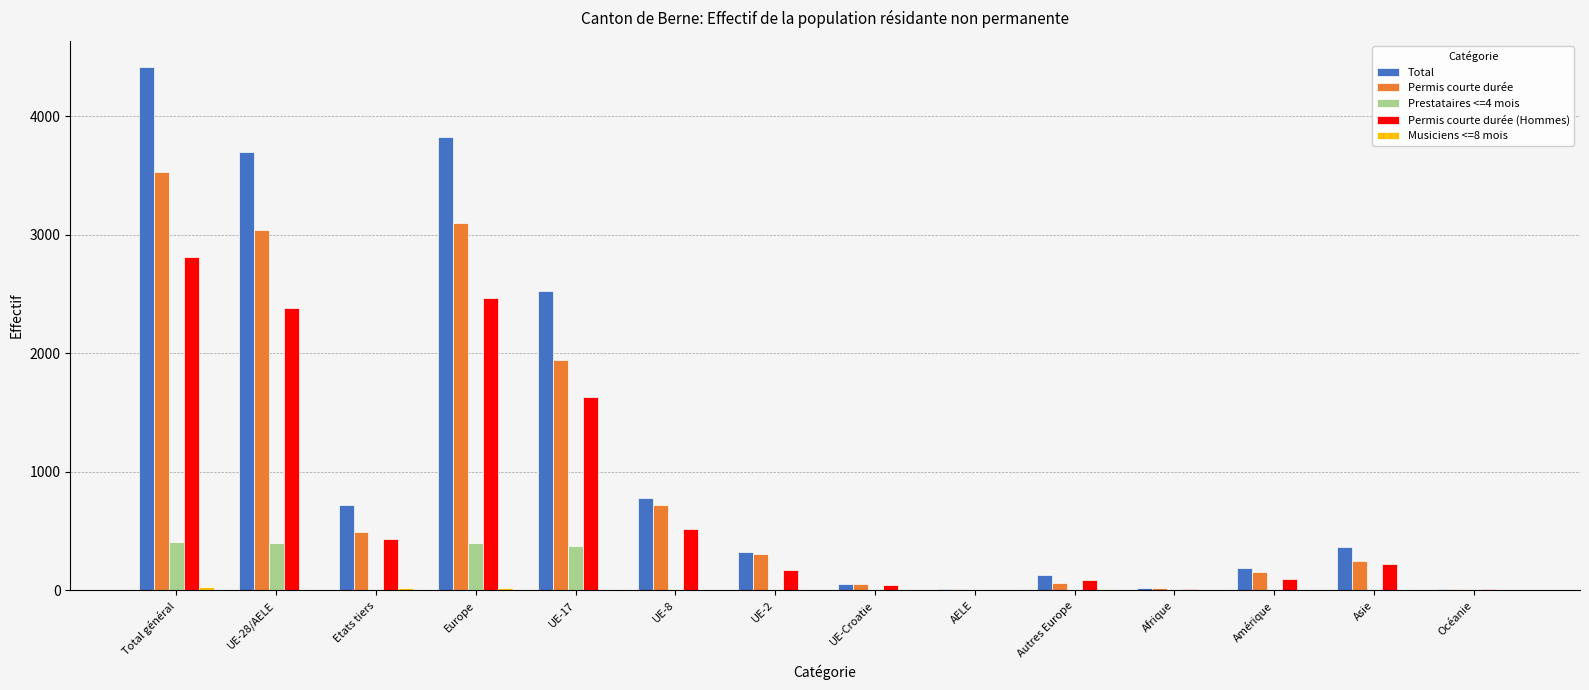

What is the difference between the Permis courte durée (Hommes) values at UE-28/AELE and UE-Croatie?

2335